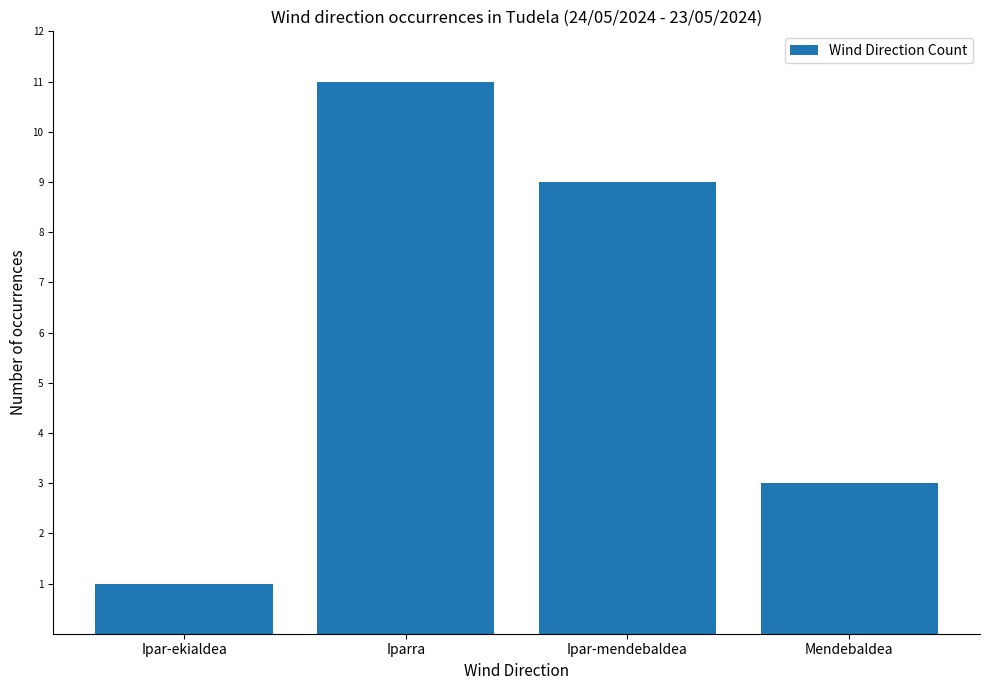

Read the value at Mendebaldea, to the nearest 5.

5